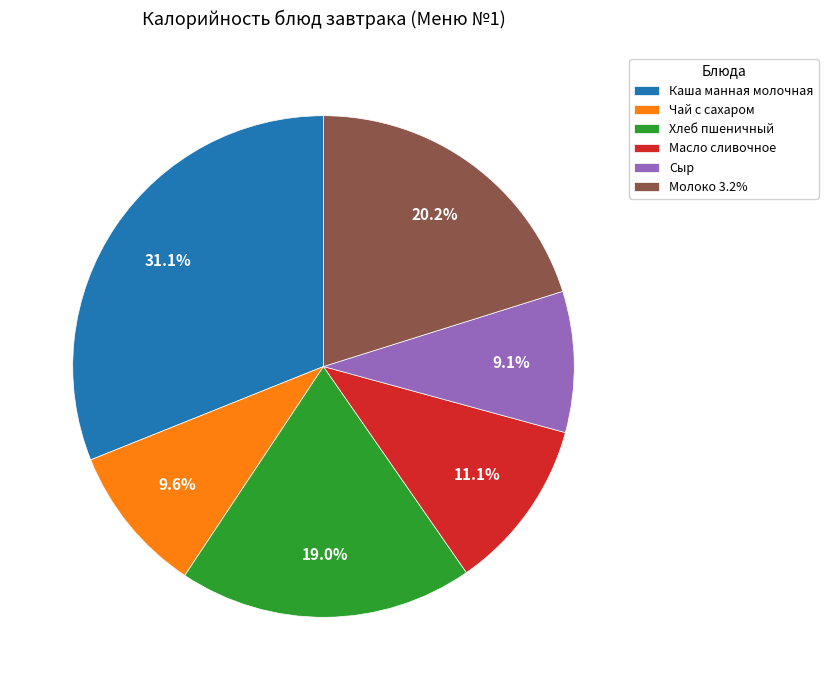

Does Хлеб пшеничный account for over 50% of the chart?

No